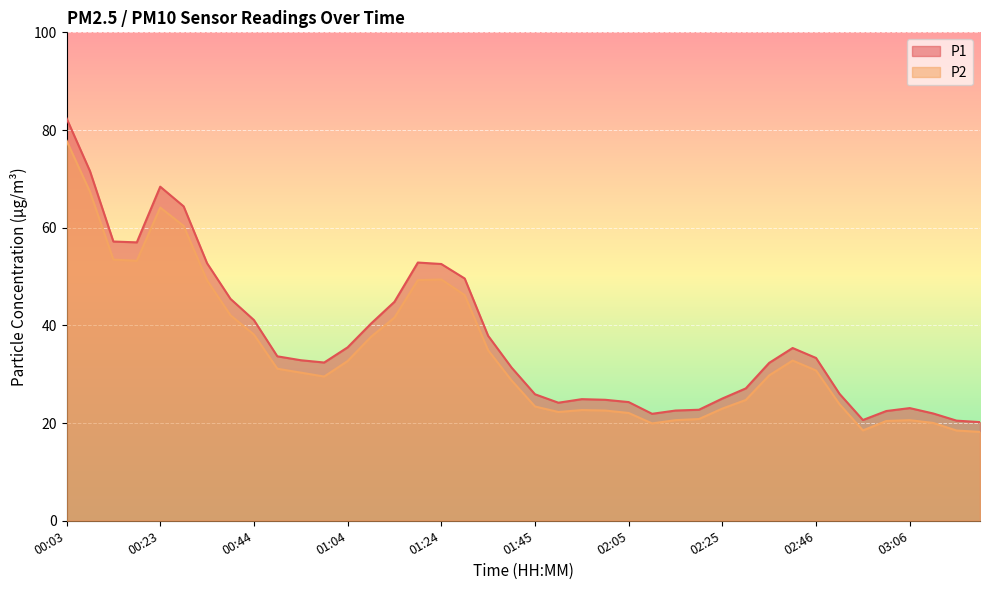

Which has a higher value, 01:24 or 00:38?

01:24